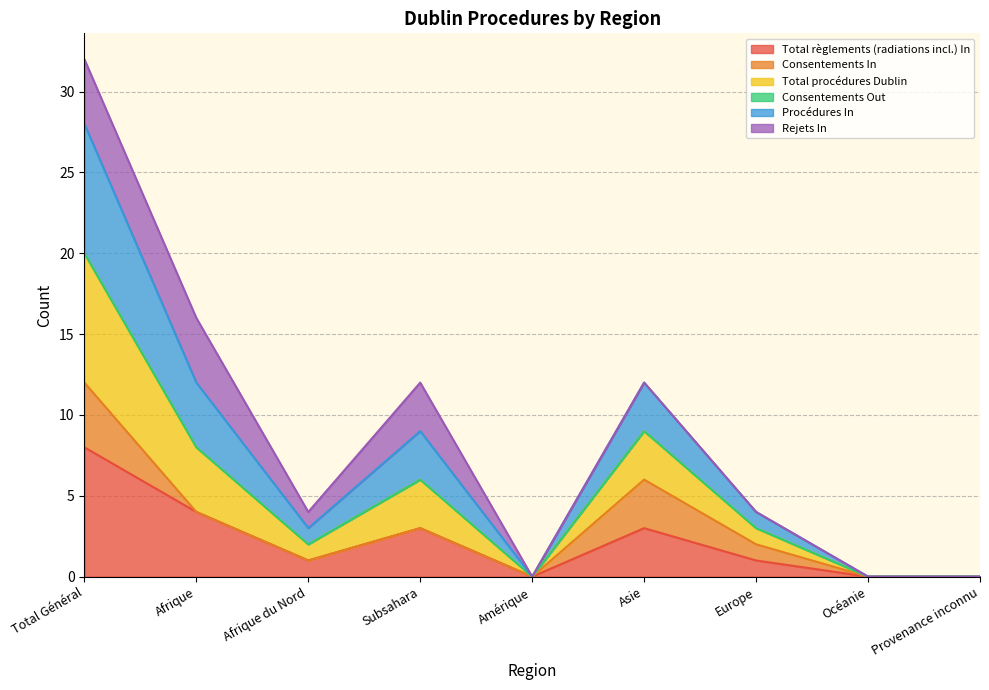

How many positive values does the Total règlements (radiations incl.) In series have?

6